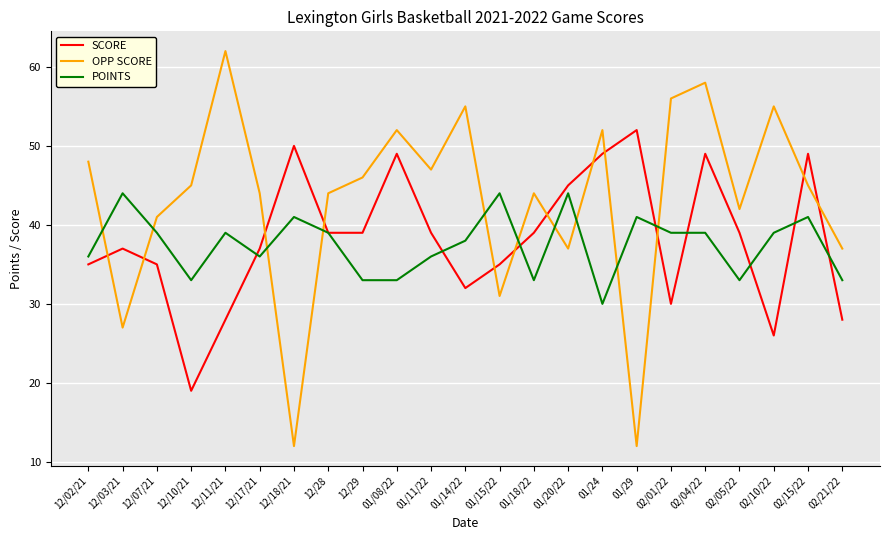

Rank the series at 02/10/22 from lowest to highest value.

SCORE, POINTS, OPP SCORE